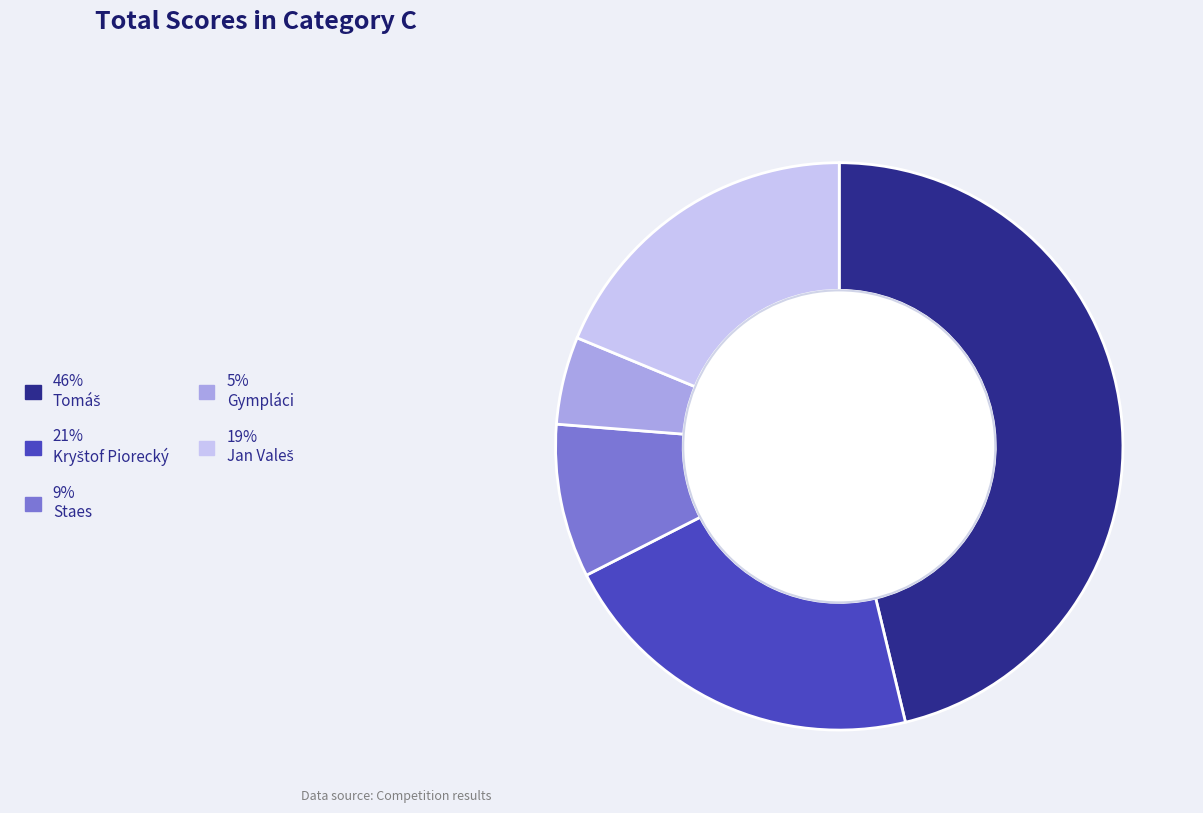

Is there a majority slice in this chart?

No